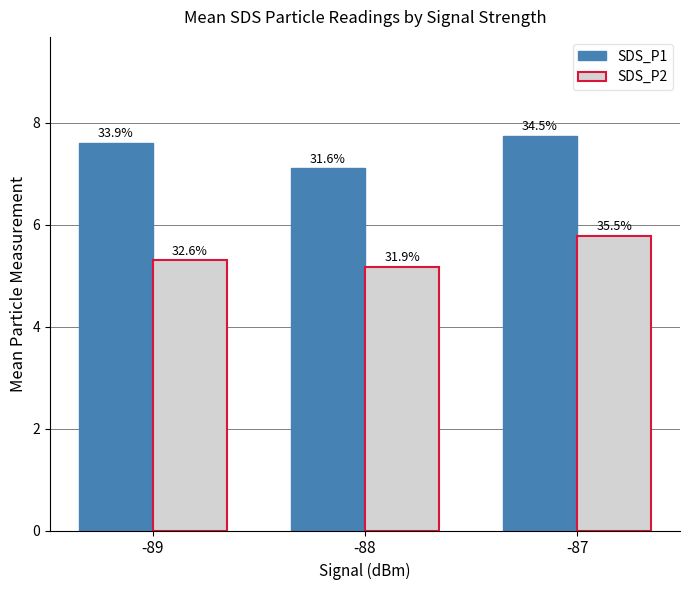

Count the SDS_P2 values in the range 5 to 6.

3